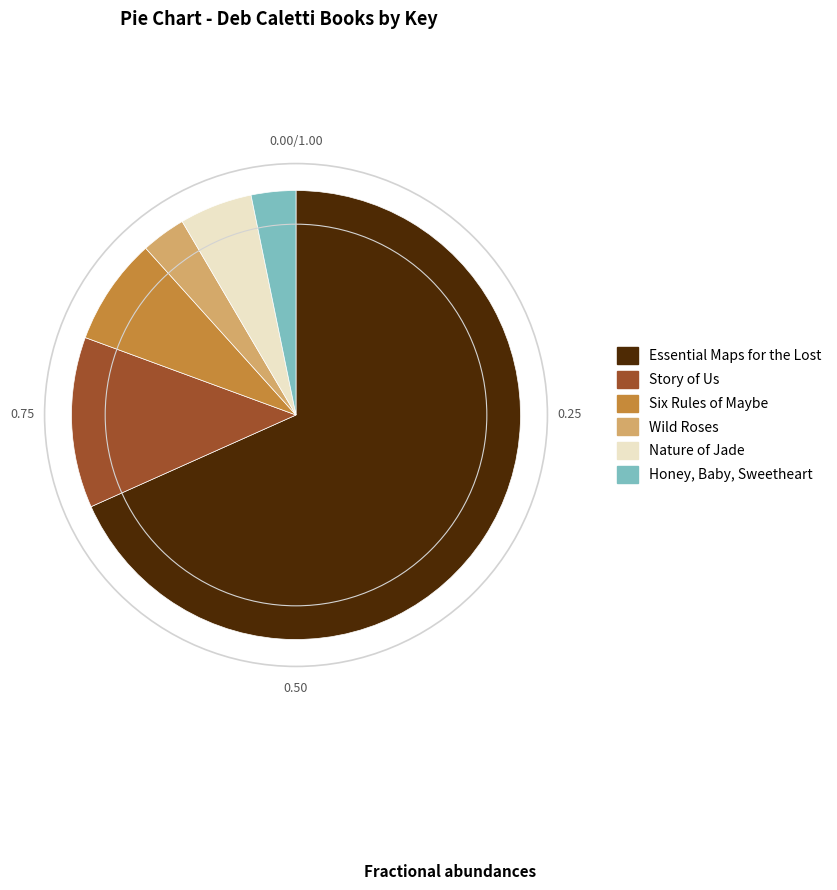

Is the sum of Six Rules of Maybe and Wild Roses greater than half?

No